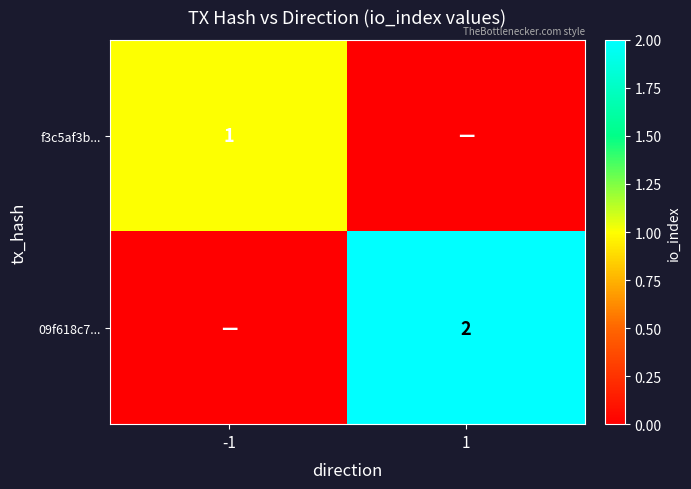

Which label corresponds to the smallest value in the chart?

1